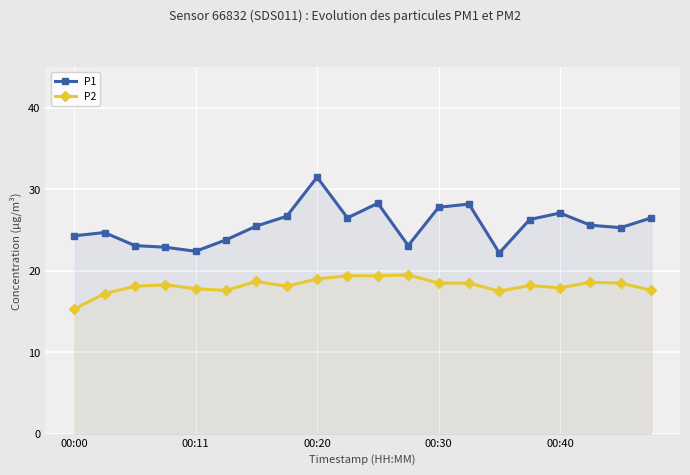

True or false: P1 and P2 intersect in this chart.

False